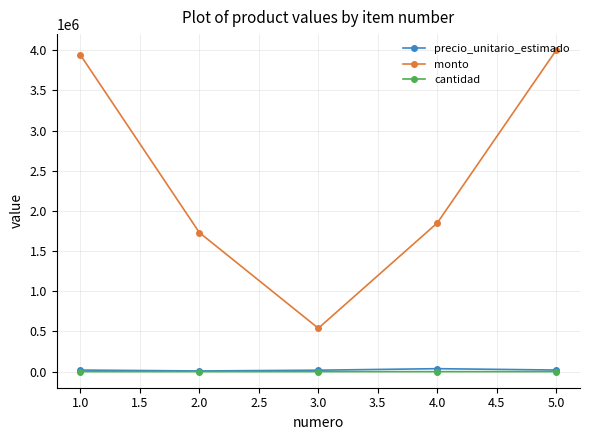

True or false: monto and cantidad intersect in this chart.

False